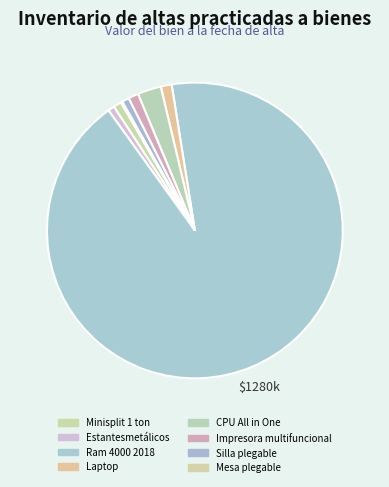

Which slice is the largest?

Ram 4000 2018